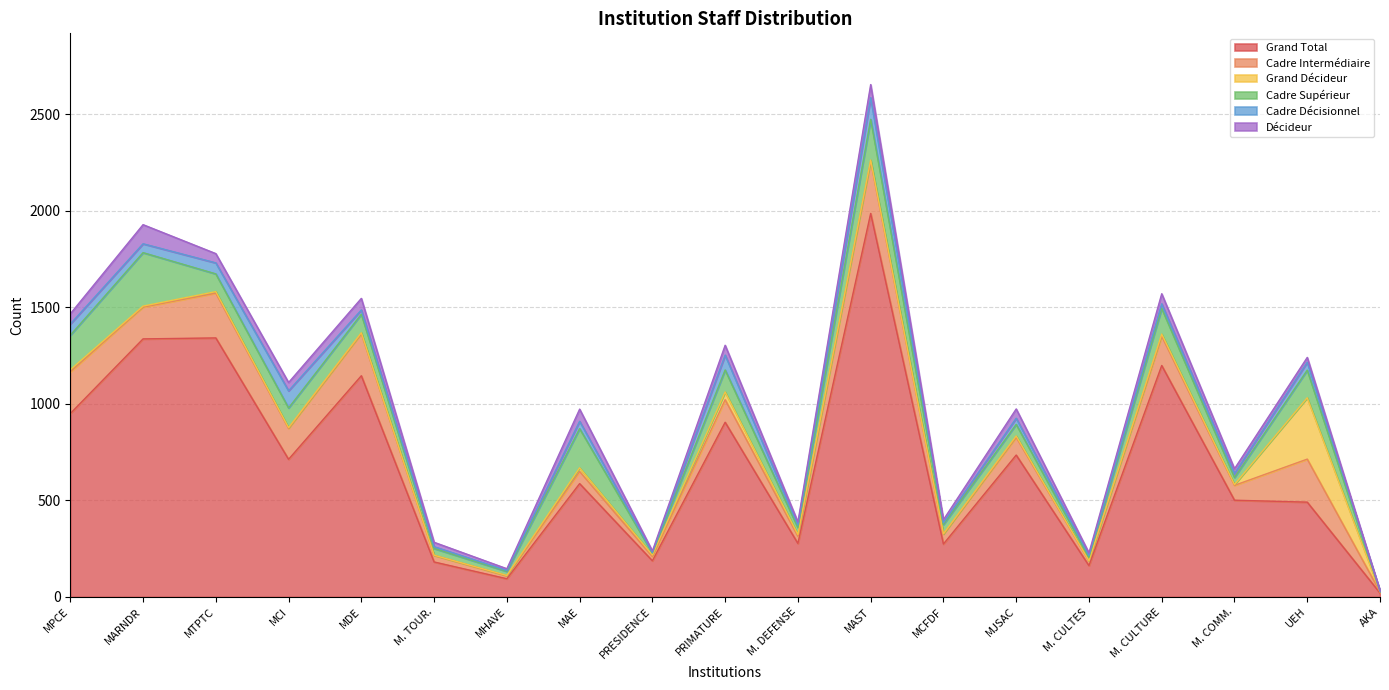

Where is the first local minimum for Grand Décideur?

MARNDR